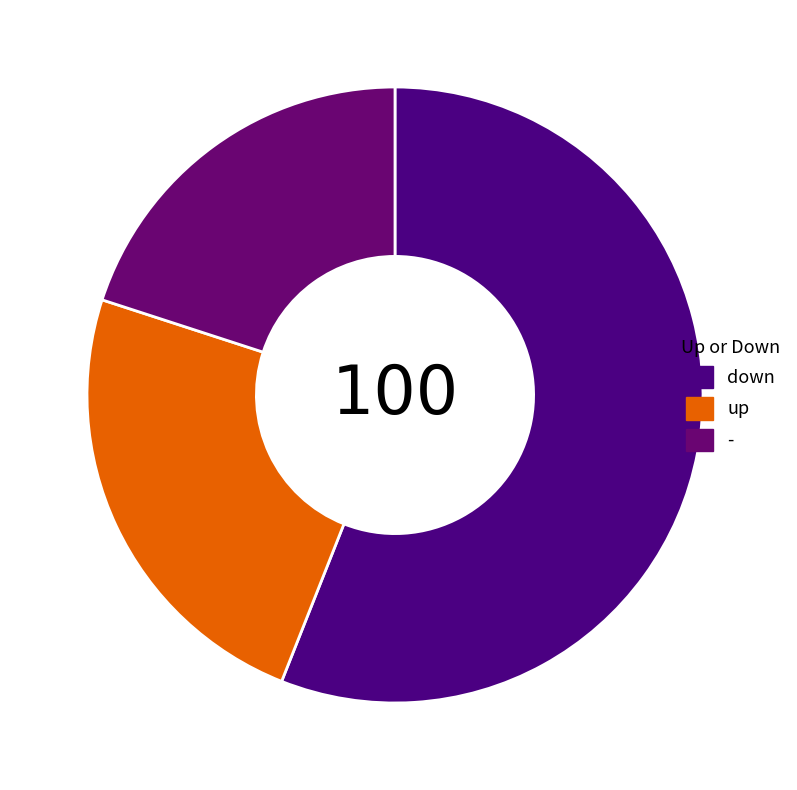

How many slices are in this pie chart?

3